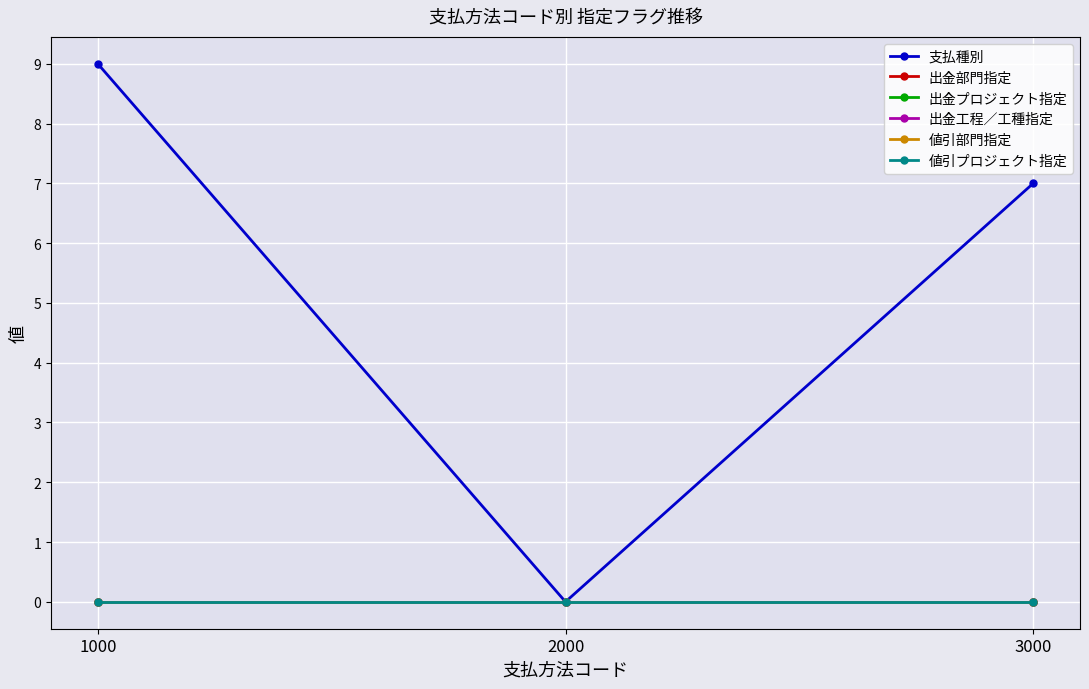

List the series in order of their peak value, lowest first.

出金部門指定, 出金プロジェクト指定, 出金工程／工種指定, 値引部門指定, 値引プロジェクト指定, 支払種別